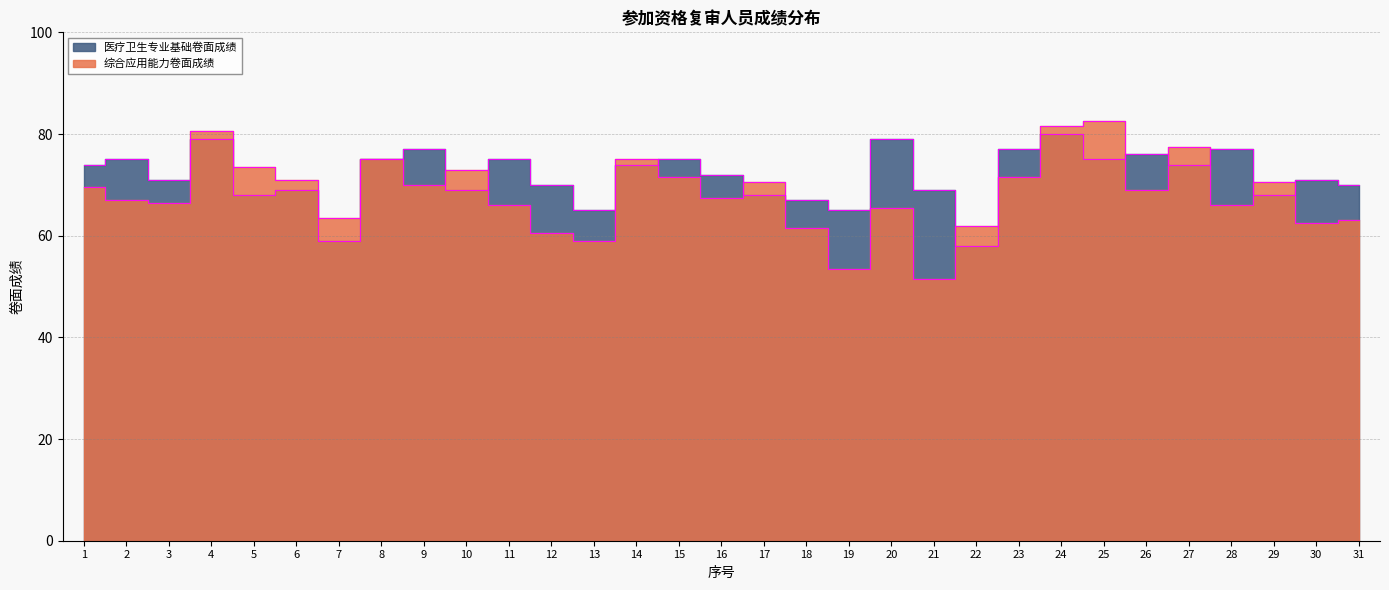

Where is 综合应用能力卷面成绩 nearest to the value 67?

2